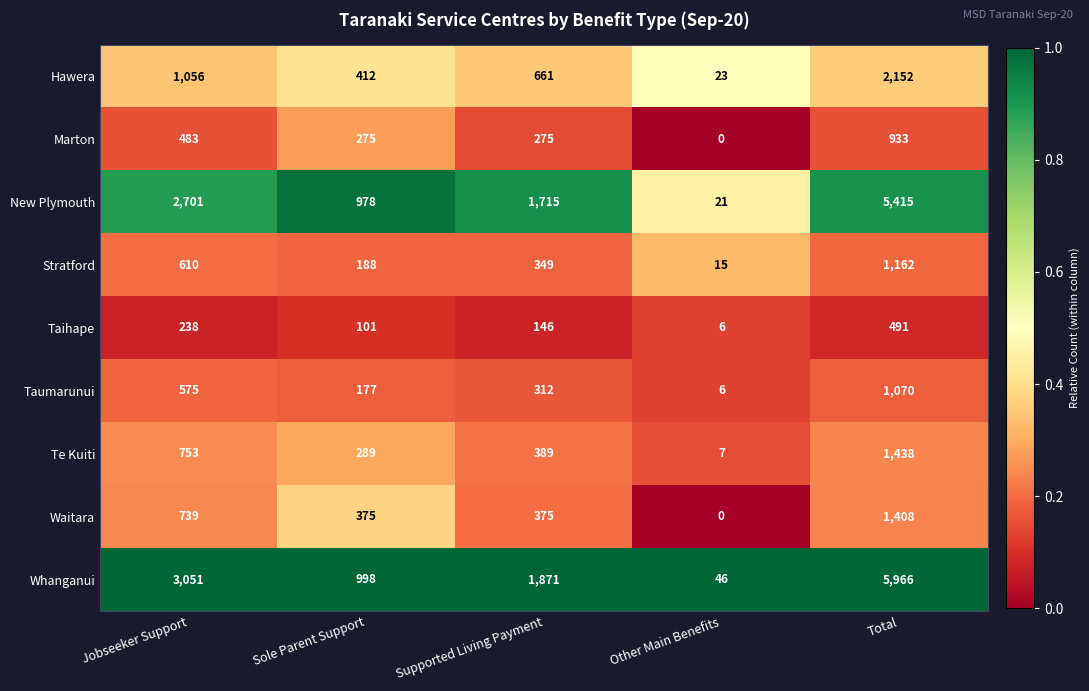

What is the greatest value displayed?

5966